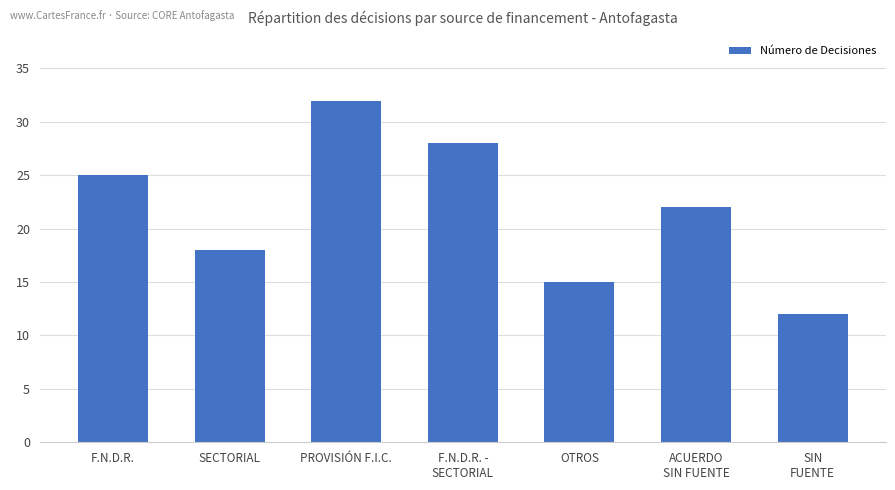

What is the average value?

22